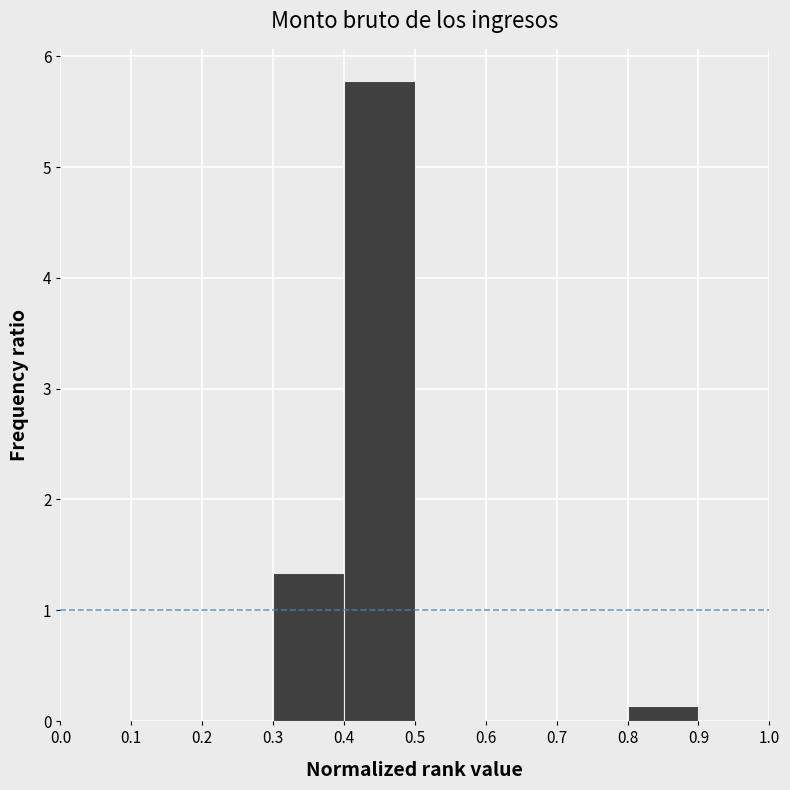

Reading left to right, transcribe this chart: for each bar, give the range it covers on the x-axis and its height. The values are not printed on the chart, so give them approximately, as read against the axis.

0.0 to 0.1: under 0.1
0.1 to 0.2: 0
0.2 to 0.3: 0
0.3 to 0.4: 1.3
0.4 to 0.5: 5.8
0.5 to 0.6: under 0.1
0.6 to 0.7: 0
0.7 to 0.8: 0
0.8 to 0.9: 0.1
0.9 to 1.0: under 0.1